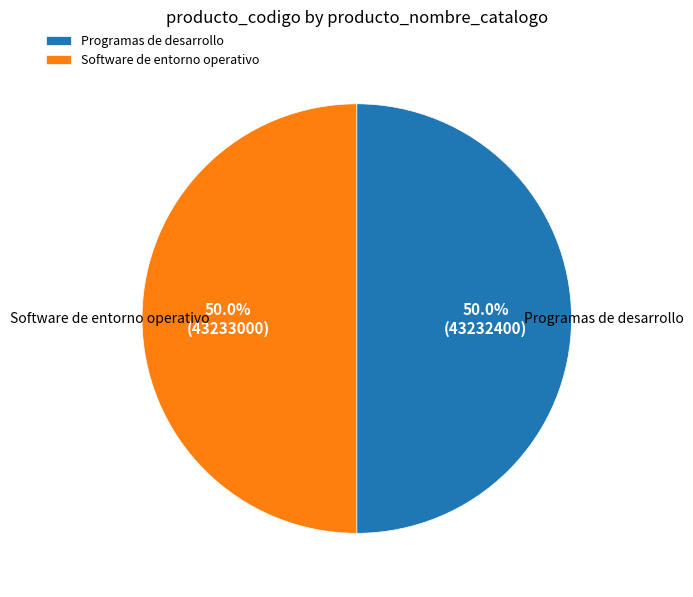

What percentage do Programas de desarrollo and Software de entorno operativo together represent?

100.0%